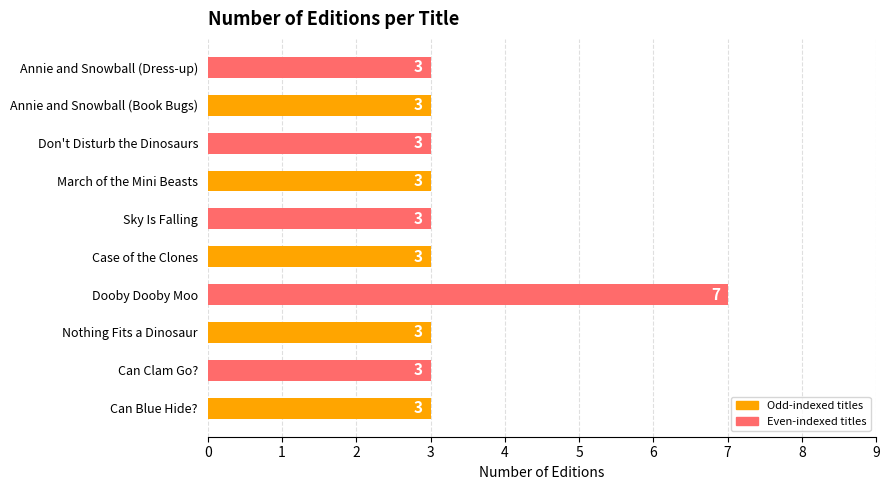

What is the minimum value shown in the chart?

3